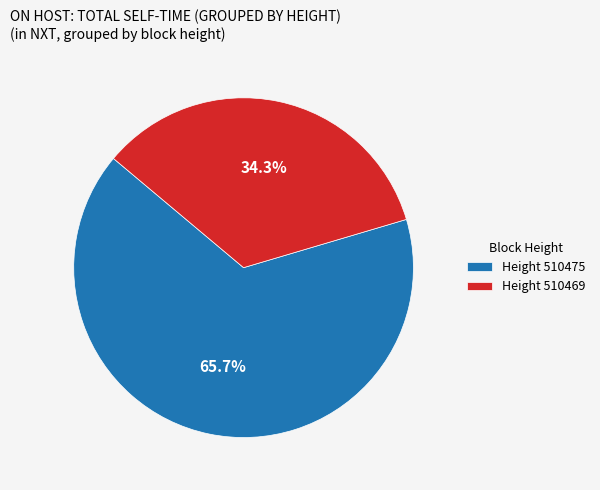

Between Height 510475 and Height 510469, which is larger?

Height 510475